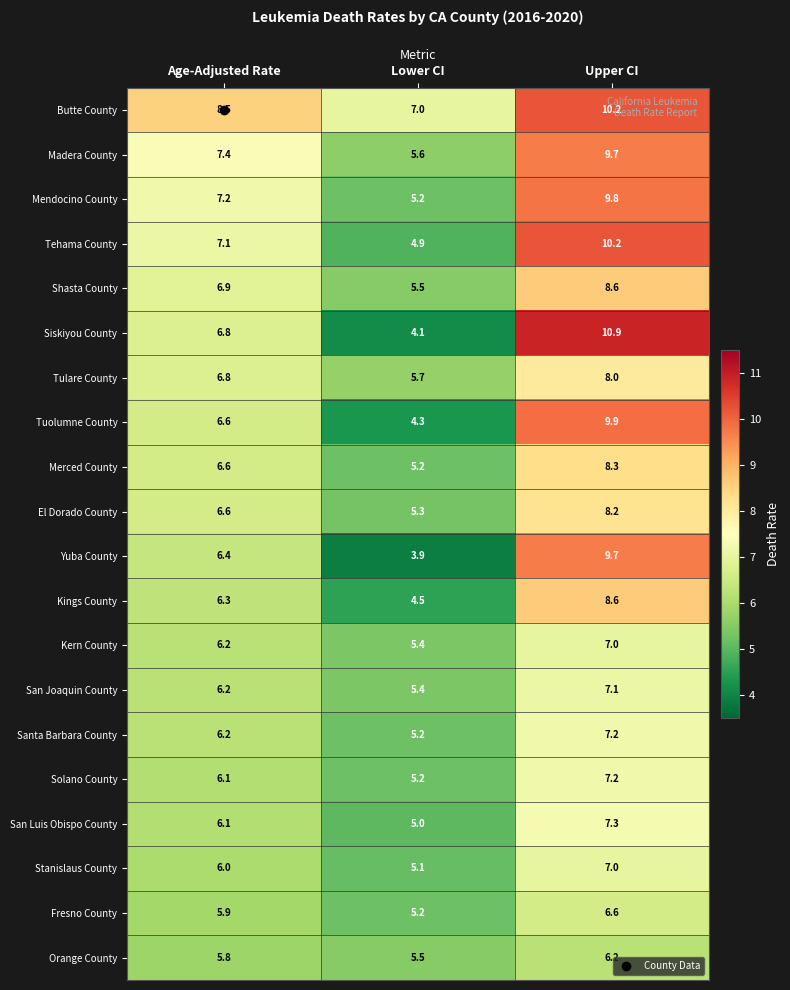

The value of San Joaquin County at Lower CI is 5.4. True or false?

True